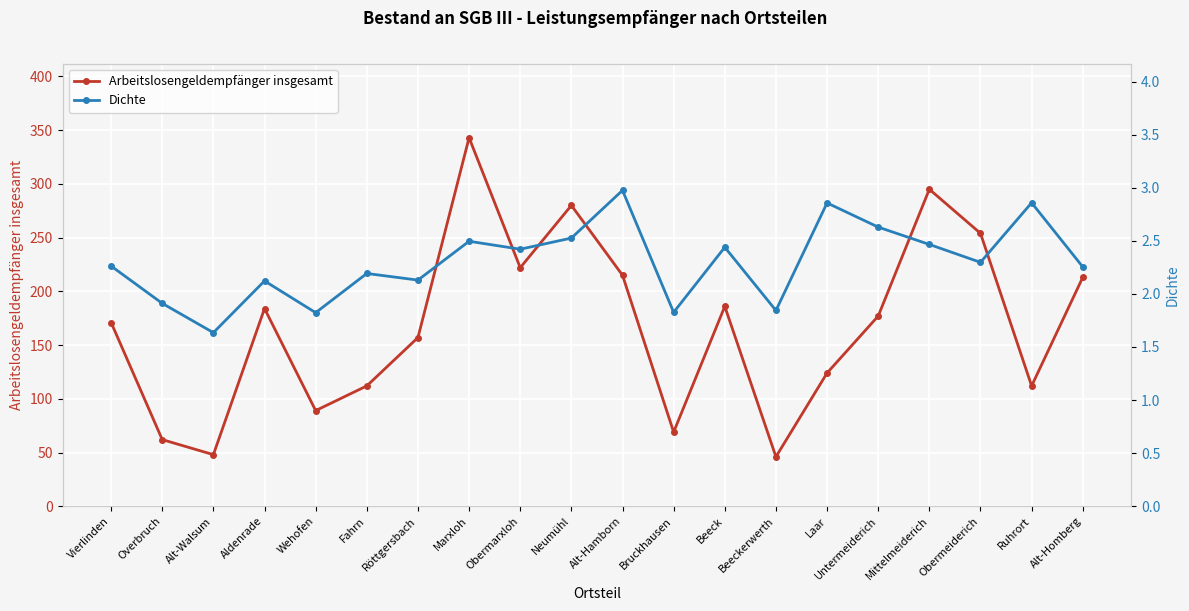

Reading left to right, extract all data points from this chart.

Arbeitslosengeldempfänger insgesamt: Vierlinden=171.0	Overbruch=62.0	Alt-Walsum=48.0	Aldenrade=184.0	Wehofen=89.0	Fahrn=112.0	Röttgersbach=157.0	Marxloh=343.0	Obermarxloh=222.0	Neumühl=280.0	Alt-Hamborn=215.0	Bruckhausen=69.0	Beeck=186.0	Beeckerwerth=46.0	Laar=124.0	Untermeiderich=177.0	Mittelmeiderich=295.0	Obermeiderich=254.0	Ruhrort=112.0	Alt-Homberg=213.0
Dichte: Vierlinden=2.3	Overbruch=1.9	Alt-Walsum=1.6	Aldenrade=2.1	Wehofen=1.8	Fahrn=2.2	Röttgersbach=2.1	Marxloh=2.5	Obermarxloh=2.4	Neumühl=2.5	Alt-Hamborn=3.0	Bruckhausen=1.8	Beeck=2.4	Beeckerwerth=1.8	Laar=2.9	Untermeiderich=2.6	Mittelmeiderich=2.5	Obermeiderich=2.3	Ruhrort=2.9	Alt-Homberg=2.3